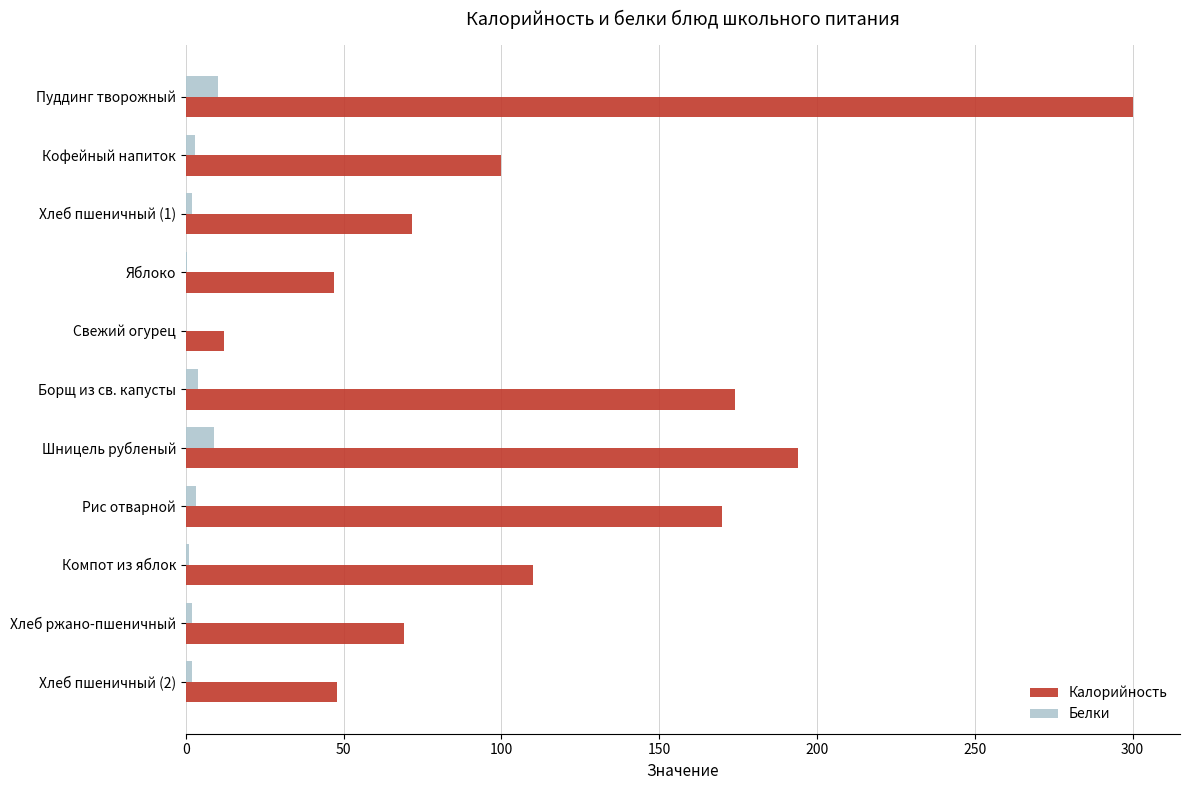

Is the value of Белки at Пуддинг творожный greater than the value of Калорийность at Кофейный напиток?

No